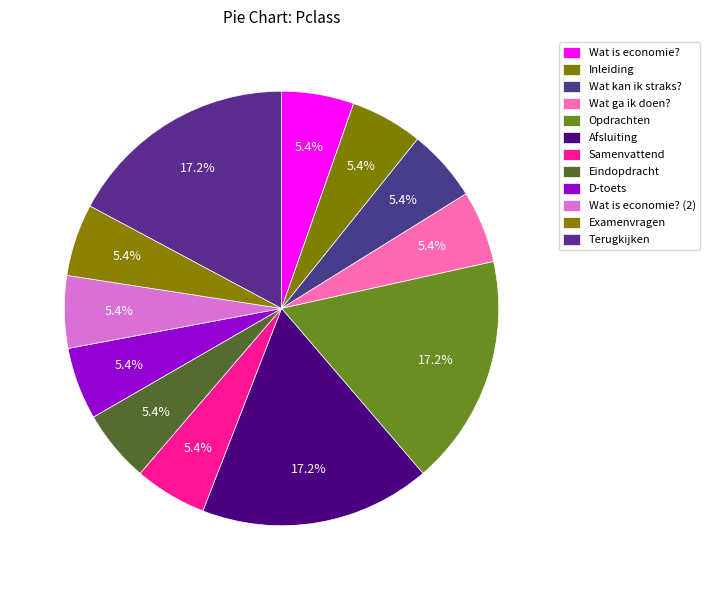

Count the number of slices in the pie.

12